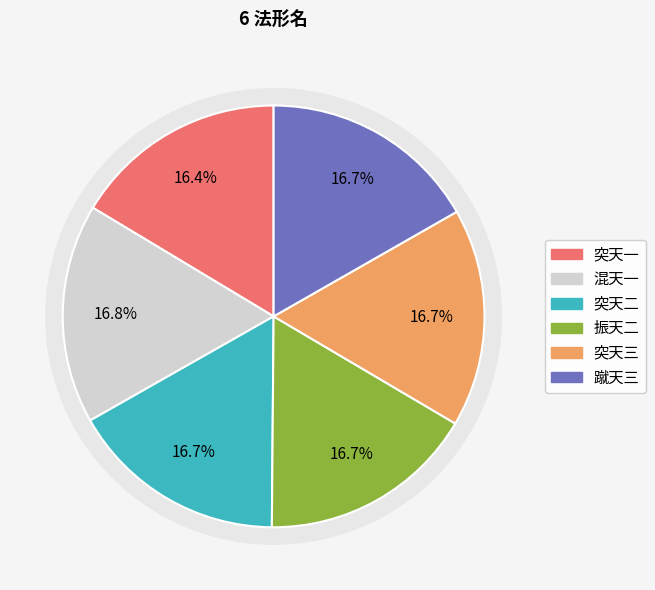

What is the ratio of the value at 突天一 to the value at 蹴天三?

1.0